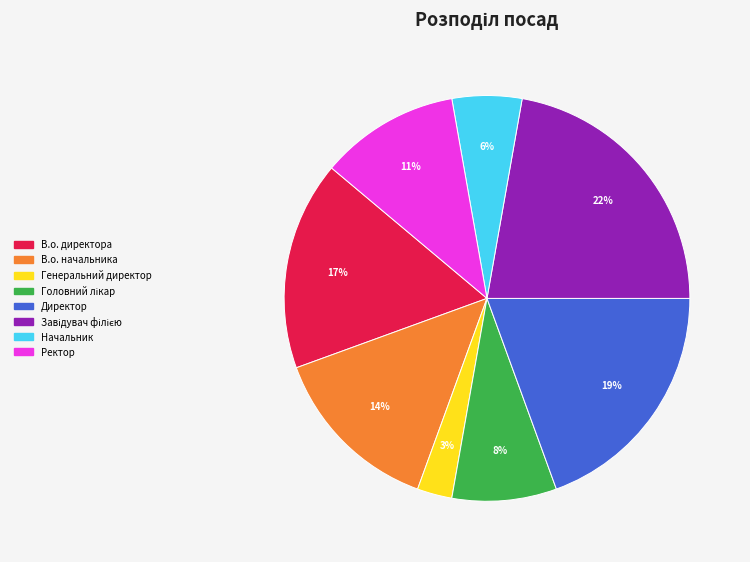

Between Ректор and В.о. директора, which is larger?

В.о. директора